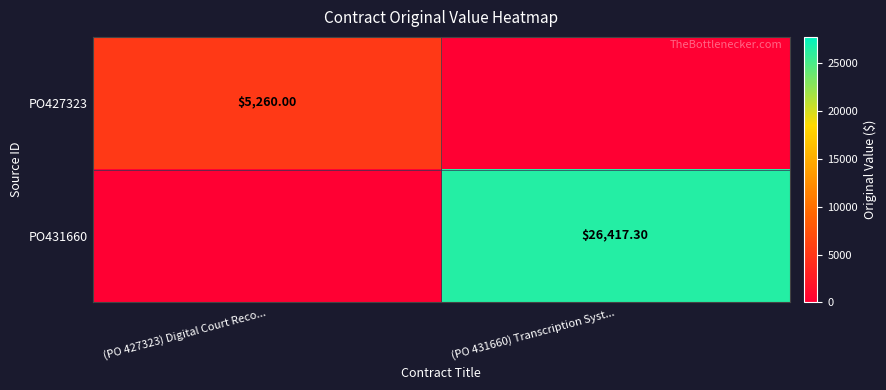

Where is PO427323 nearest to the value 2630?

(PO 427323) Digital Court Reco...